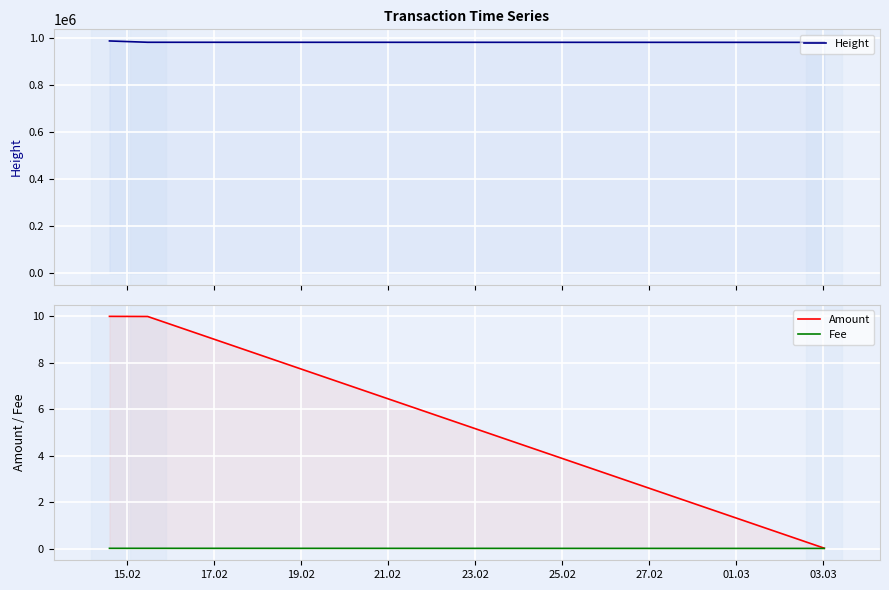

What are all the series names shown in the legend?

Height, Amount, Fee